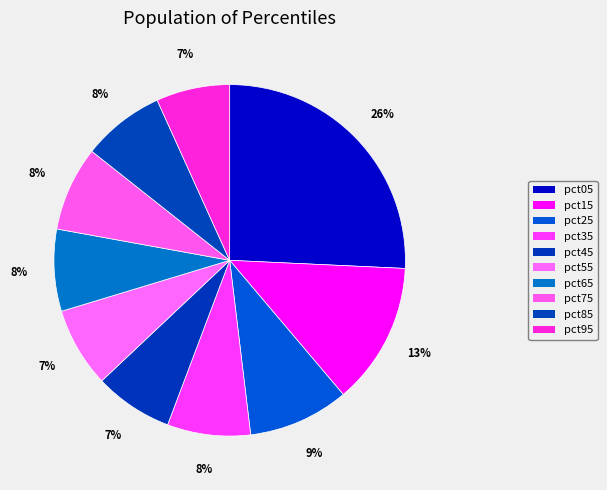

What is the total percentage of pct55 and pct25?

16.6%